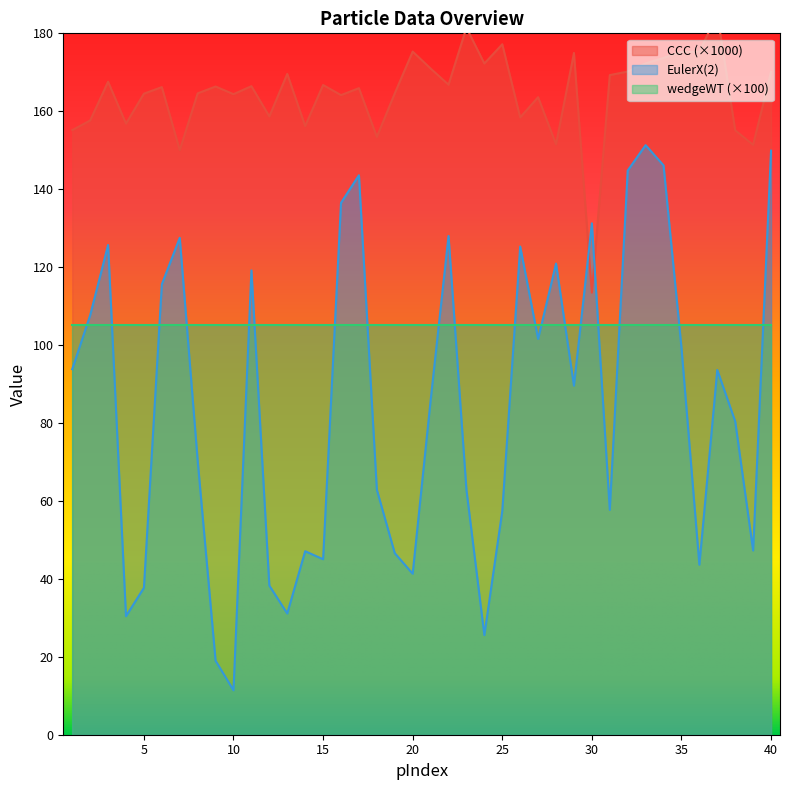

The value of CCC at 17 is 165.9. True or false?

True